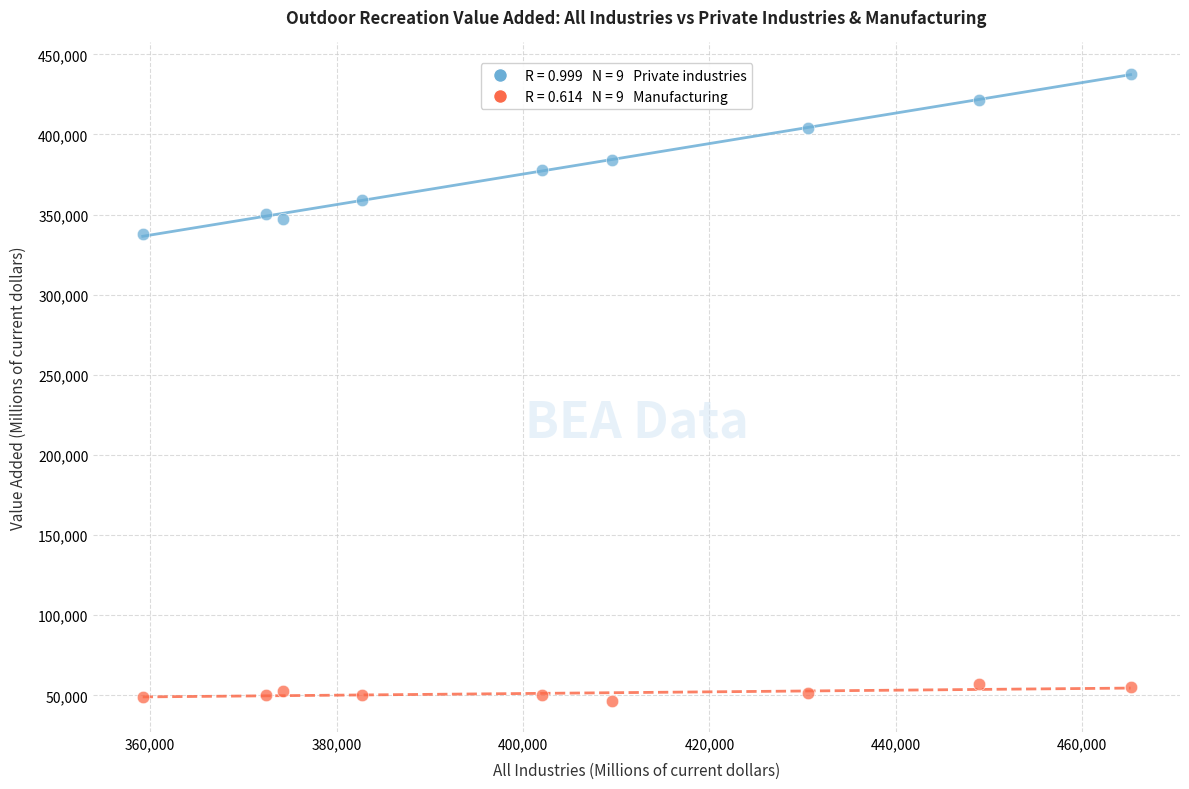

Across all data points, what is the range of Y values (max minus min)?

391146